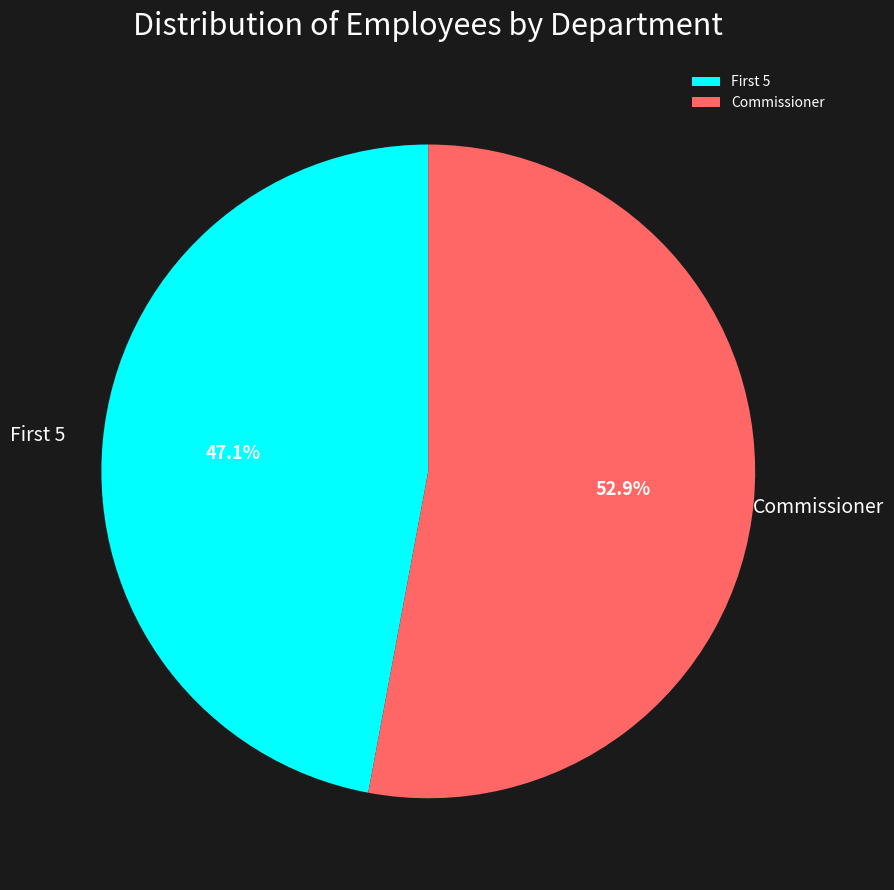

True or false: Commissioner accounts for 46% of the total.

False